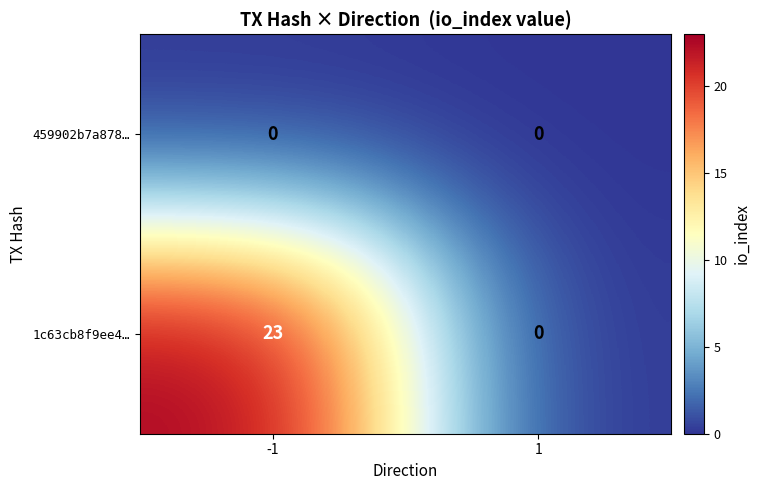

What is the total value across all series at -1?

23